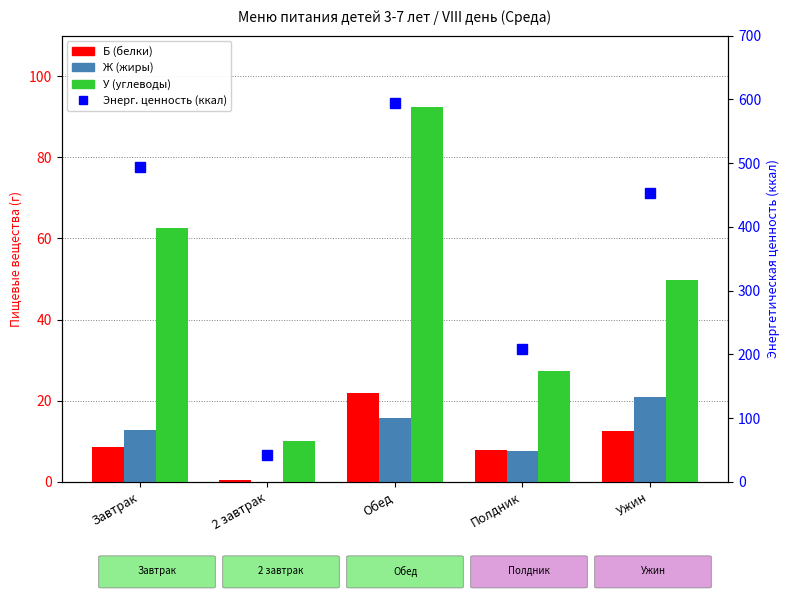

List the labels in order of Энерг. ценность (ккал) value, largest first.

Обед, Завтрак, Ужин, Полдник, 2 завтрак